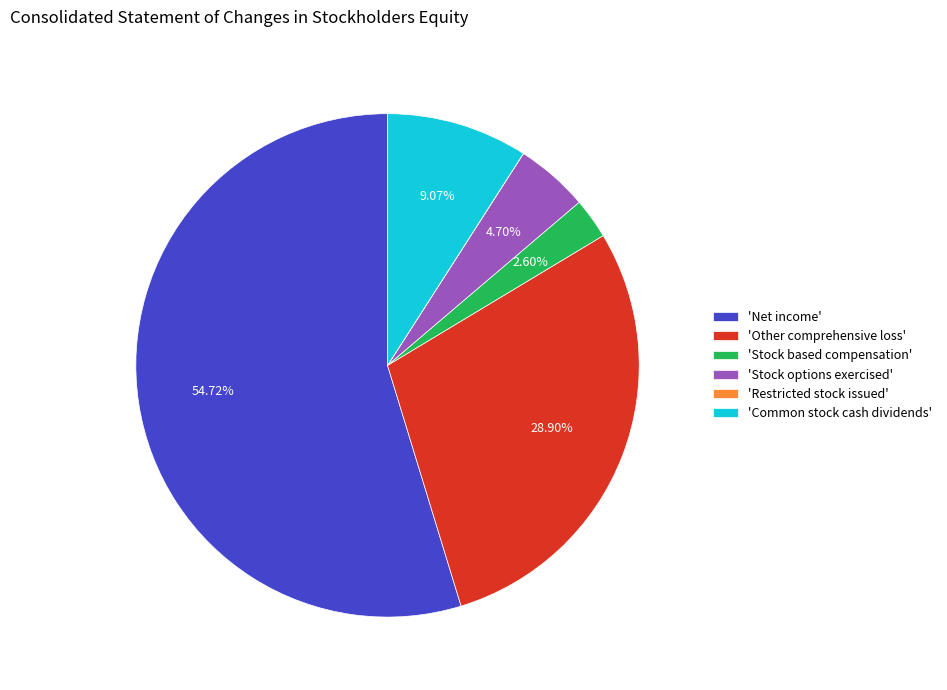

Is there any slice that represents more than half of the pie?

Yes